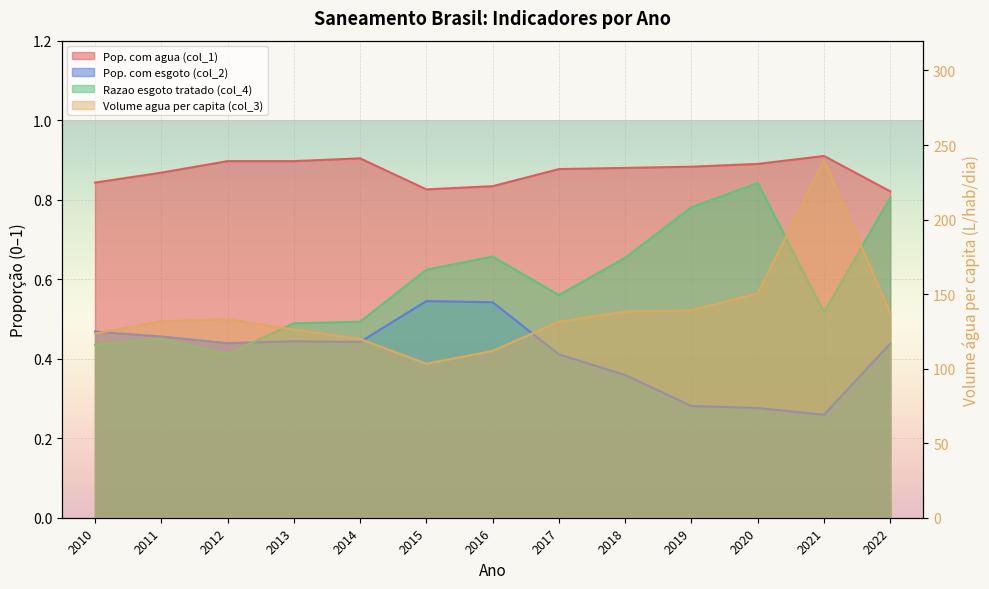

Is it true that Razao esgoto tratado (col_4) equals 0.2 at 2021?

False